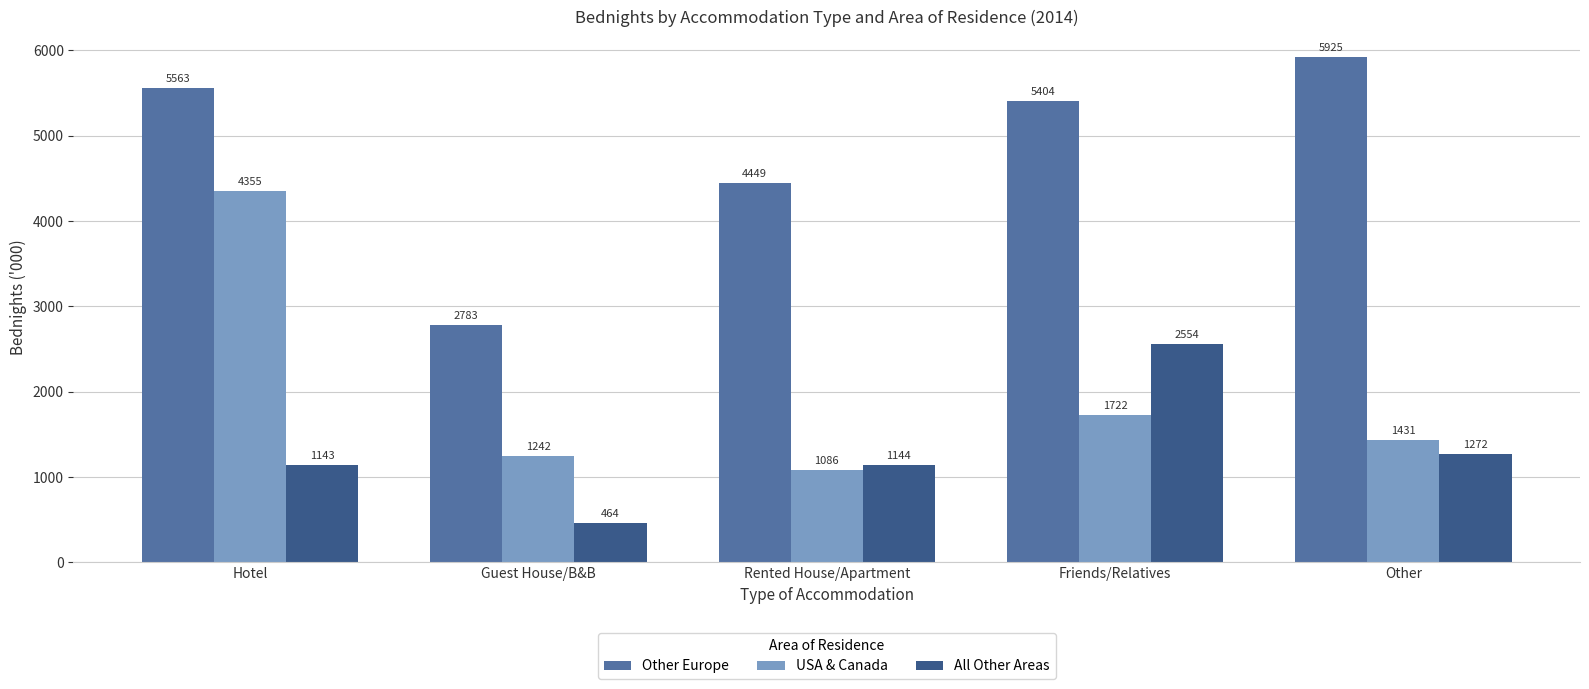

How many data points in All Other Areas are less than 1144?

2